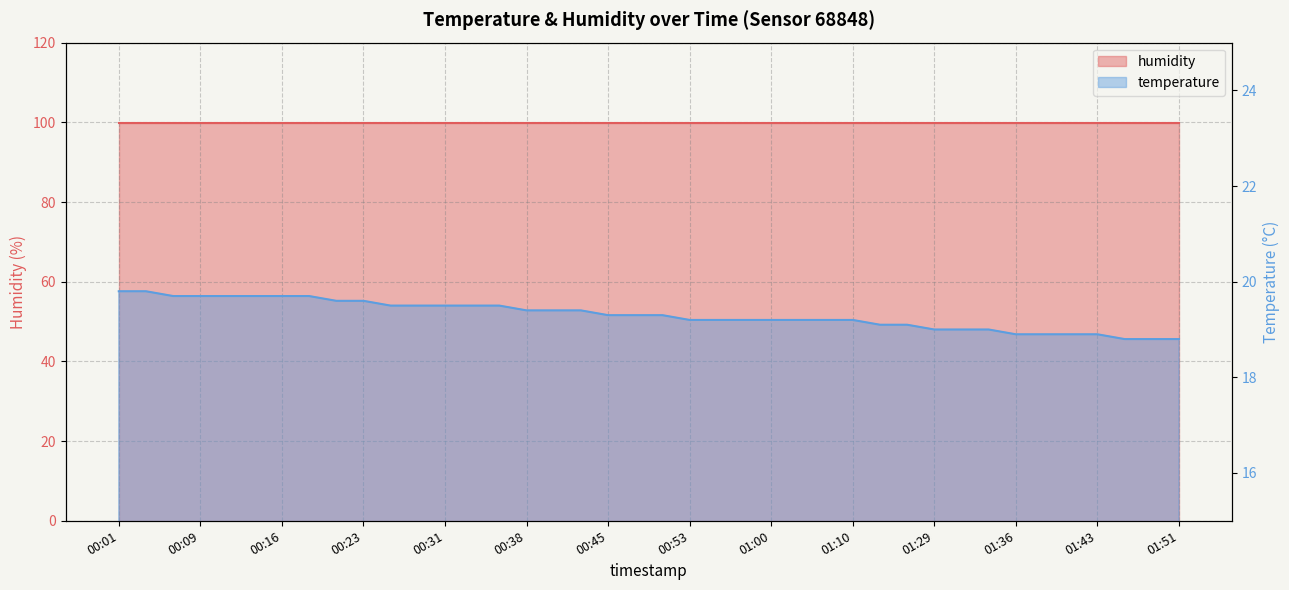

What is the sum of all values?

772.2